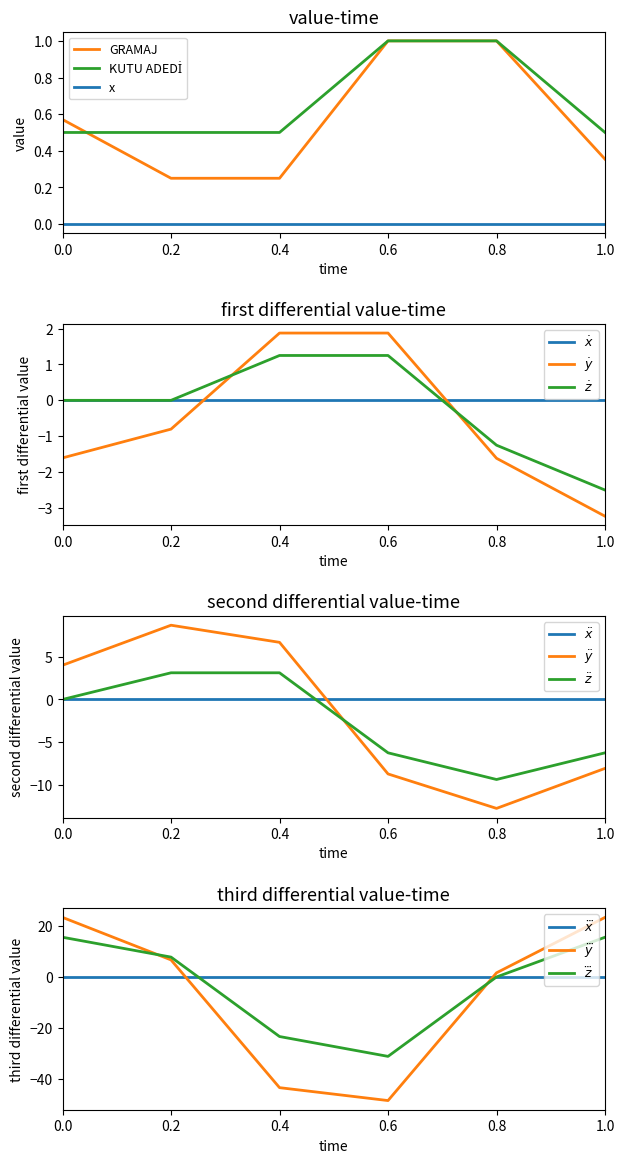

What is the approximate value of GRAMAJ at 0.8?

1.0